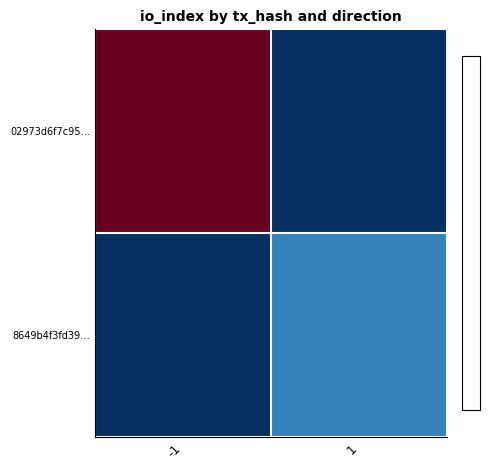

What is the maximum value shown in the chart?

1.7